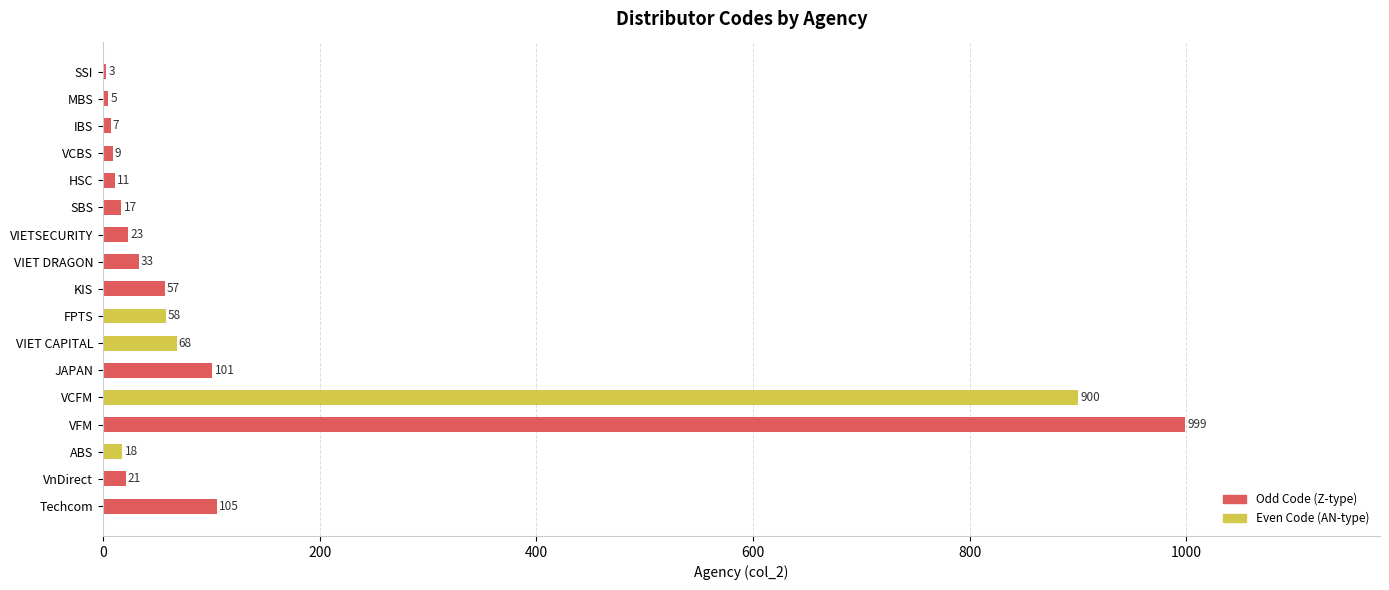

The chart shows a value of 58 at FPTS. True or false?

True